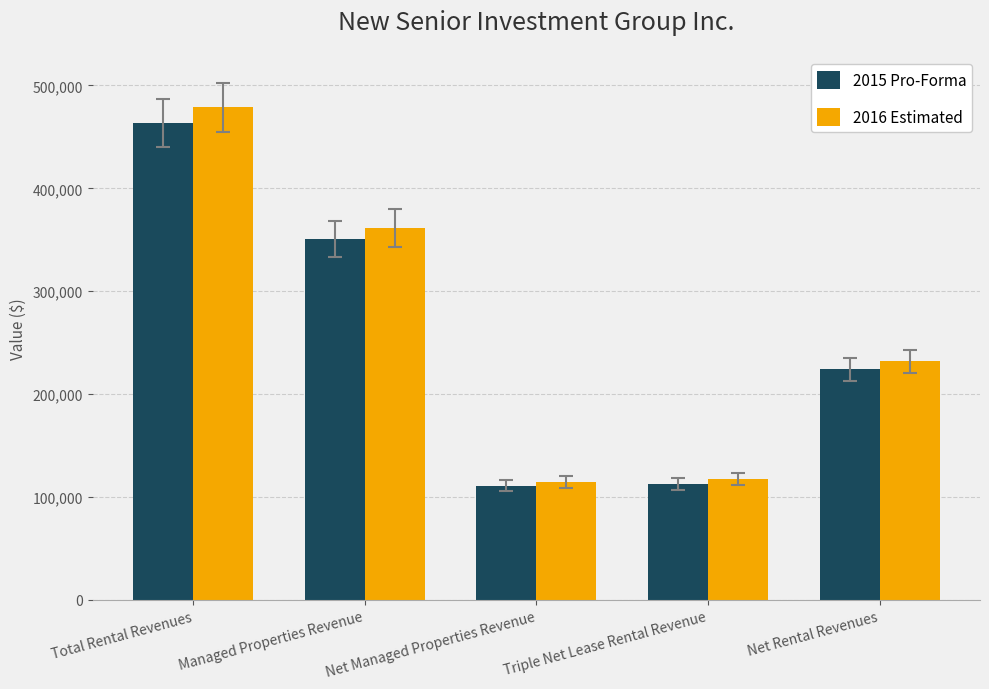

List the series in order of their peak value, highest first.

2016 Estimated, 2015 Pro-Forma